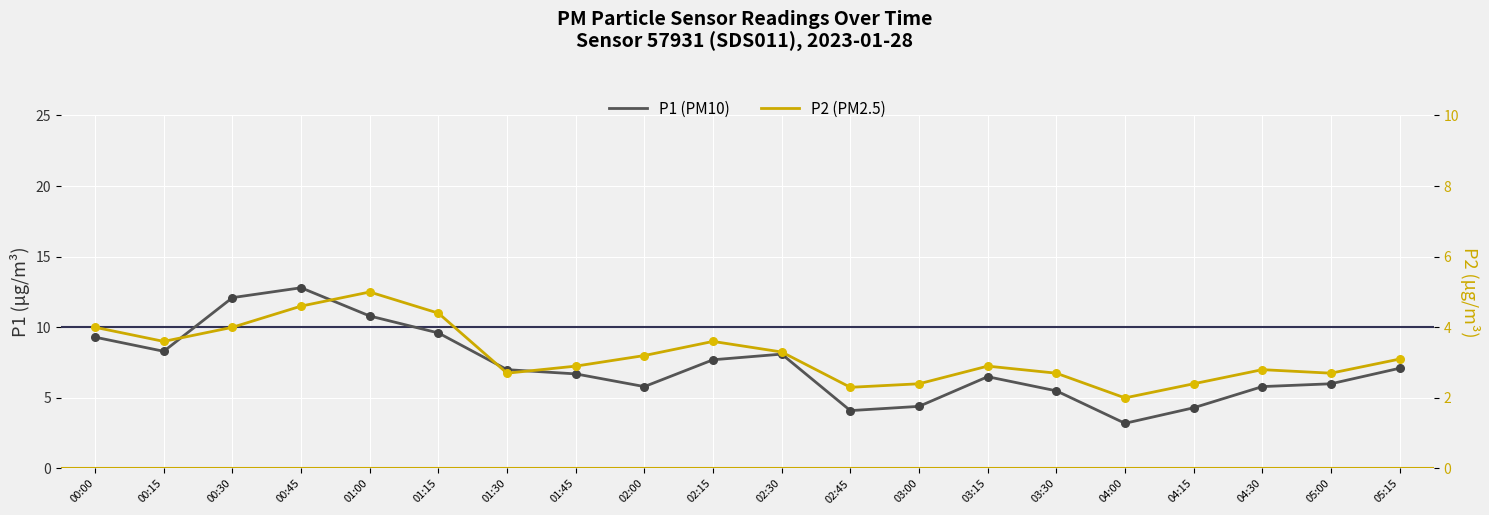

At how many categories does at least one series exceed 4?

19